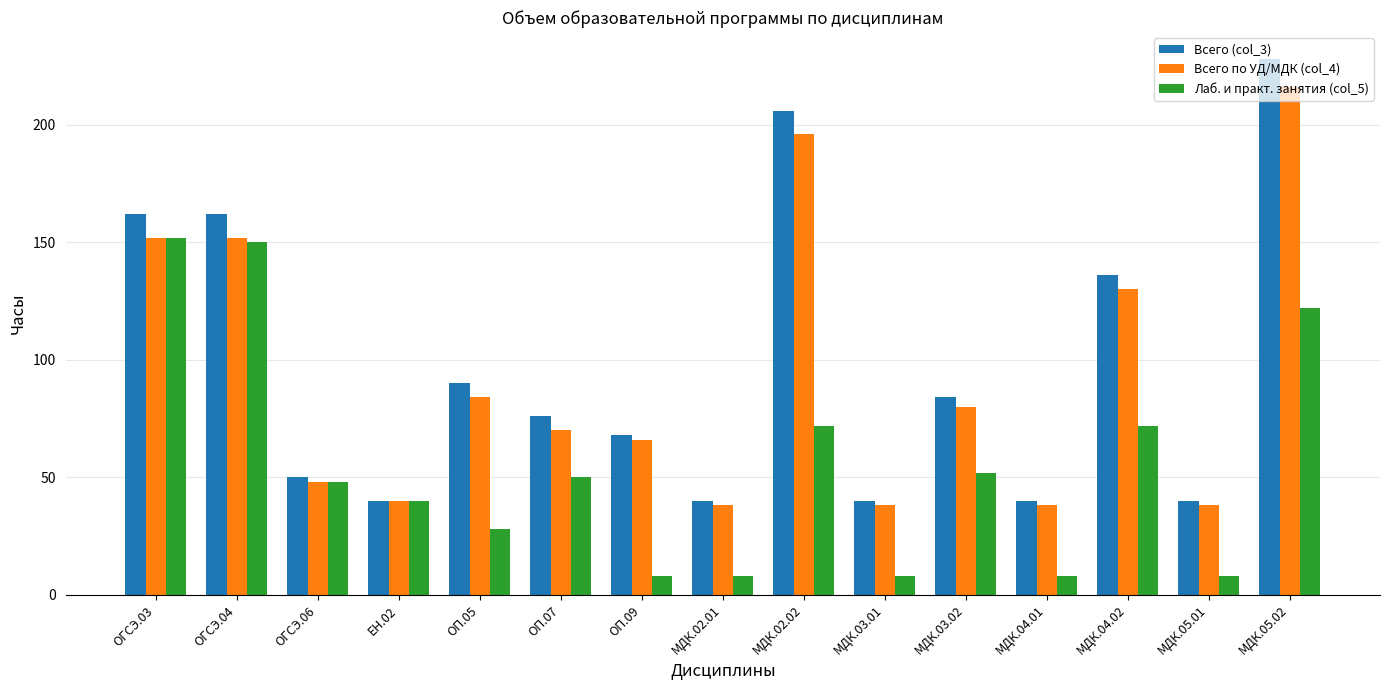

At which category is the sum across all series the highest?

МДК.05.02